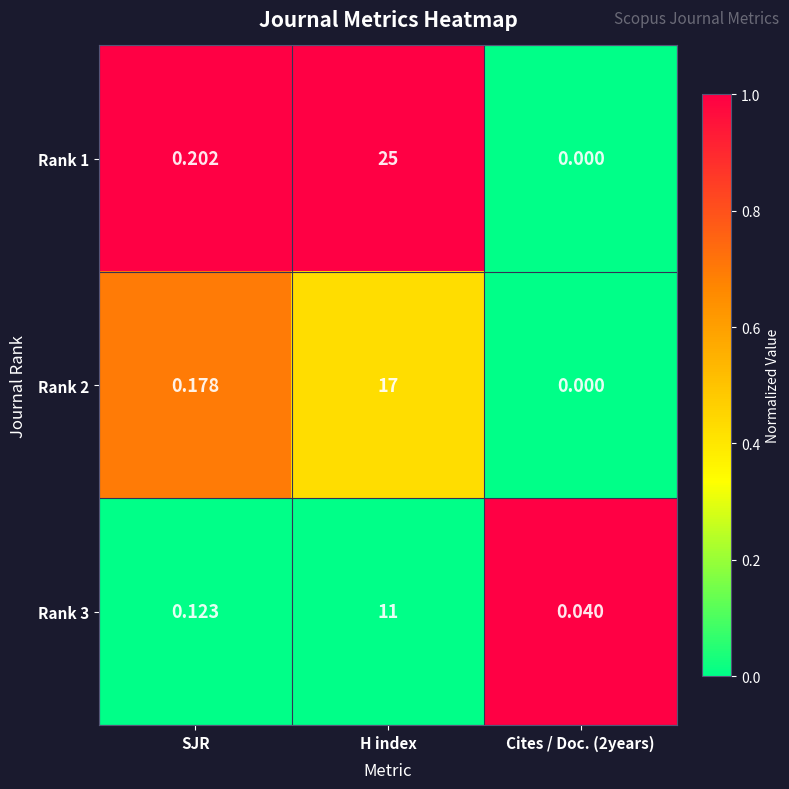

At which label does Rank 3 reach its peak?

H index